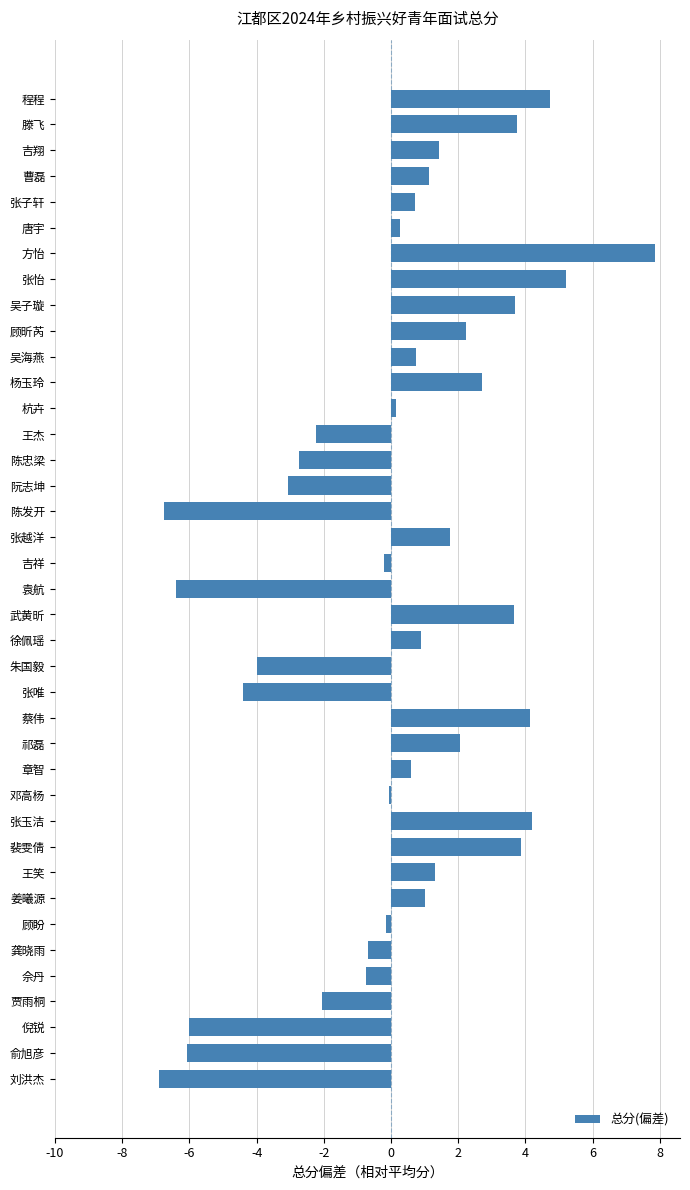

Read the value at 张玉洁.

4.2